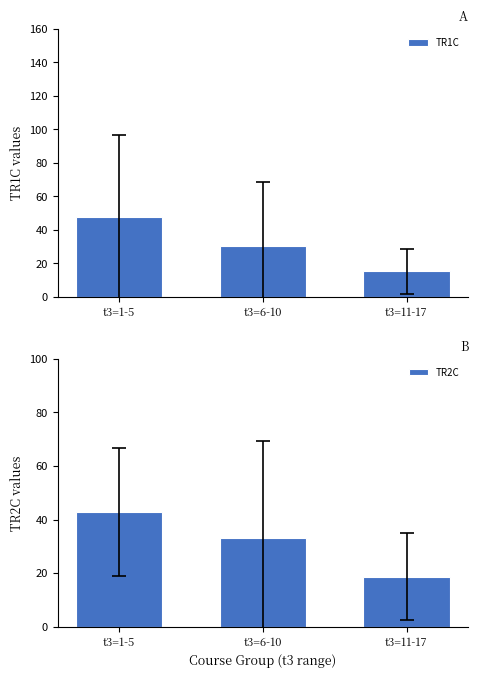

Is it true that TR2C equals 33.1 at t3=6-10?

True